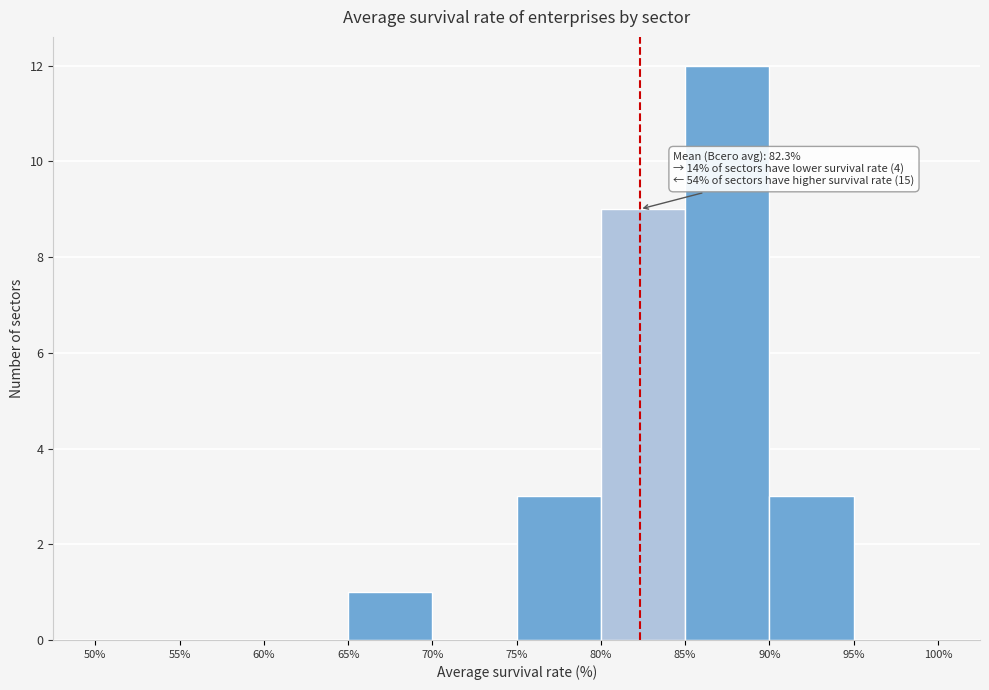

Which range on the x-axis has the tallest bar?

85% to 90%